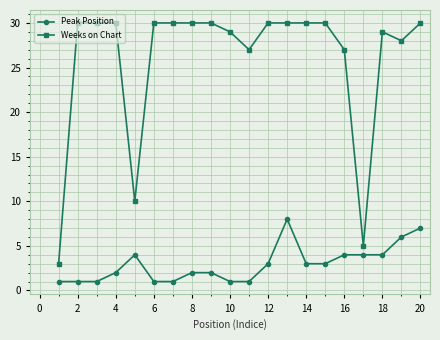

Rank the series by their maximum value, from lowest to highest.

Peak Position, Weeks on Chart